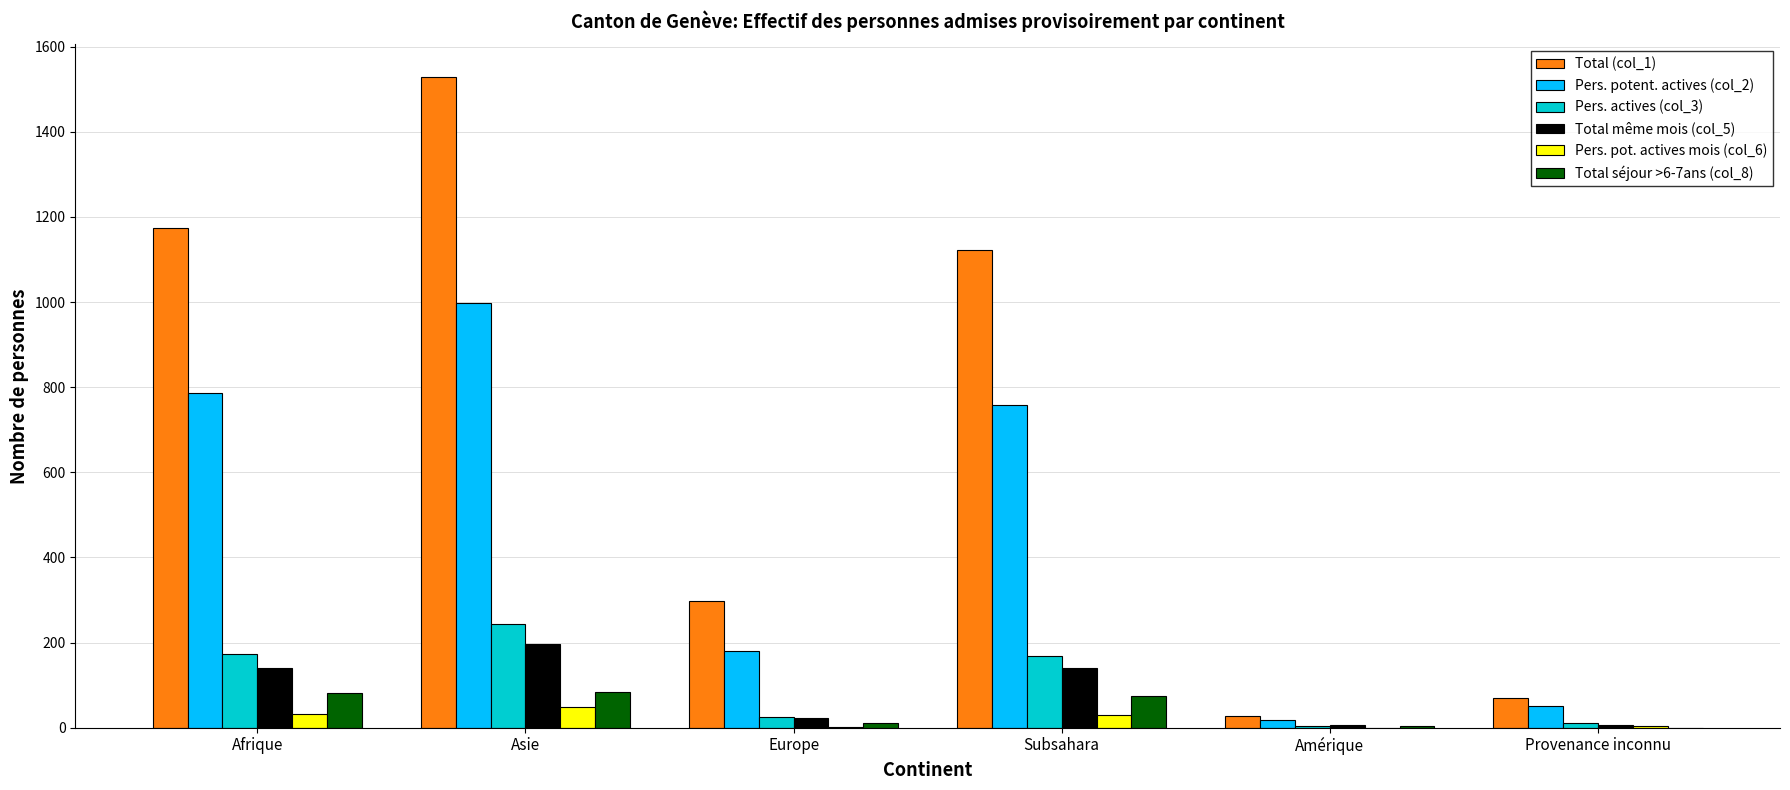

Read the Pers. potent. actives (col_2) value at Asie, to the nearest 10.

1000